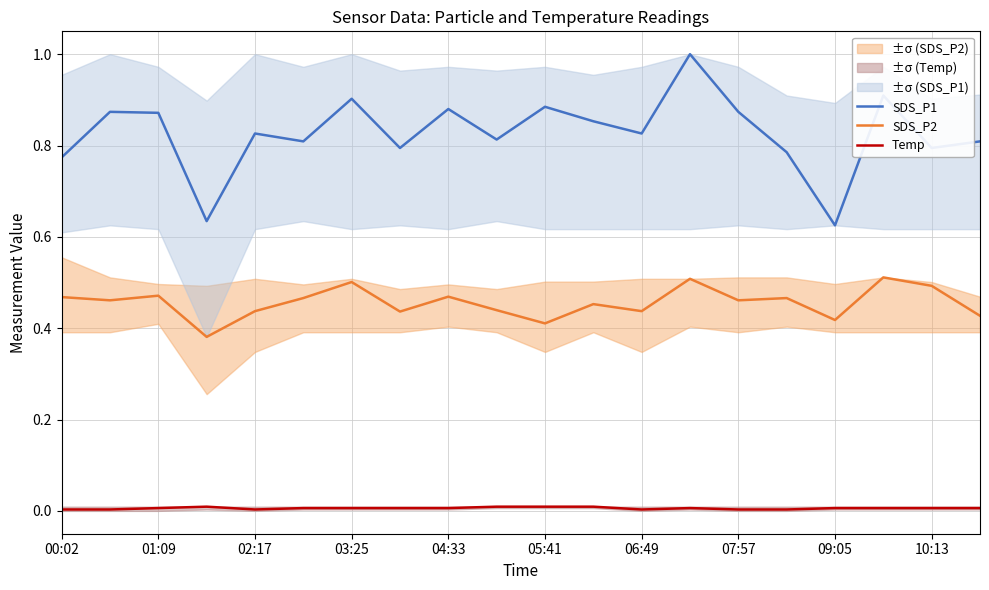

True or false: SDS_P1 and Temp intersect in this chart.

False